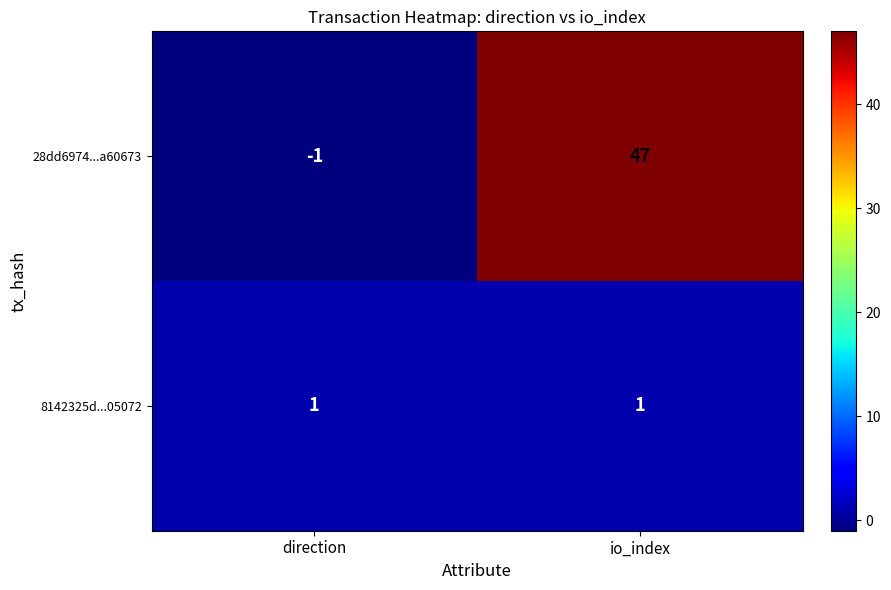

Rank the series by their maximum value, from highest to lowest.

28dd6974...a60673, 8142325d...05072